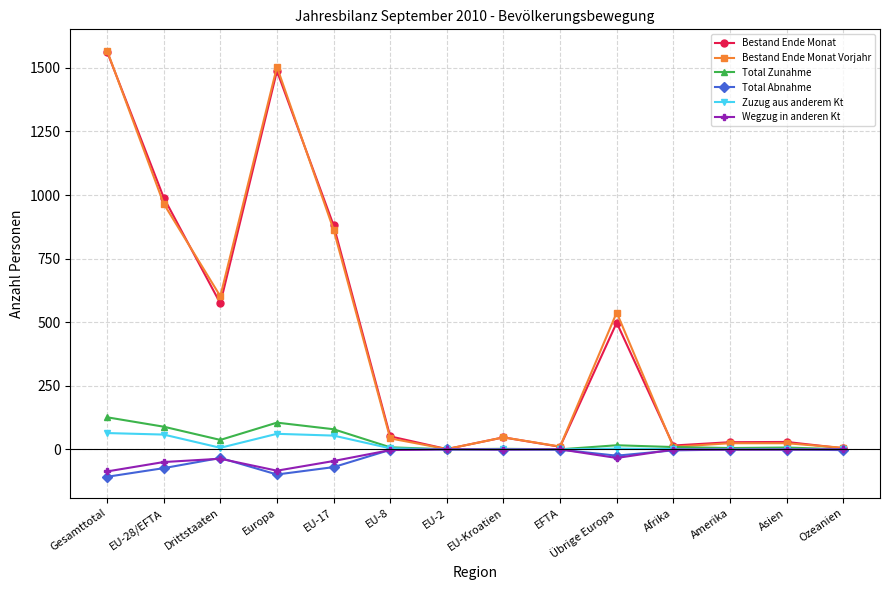

Which series has the widest spread of values?

Bestand Ende Monat Vorjahr